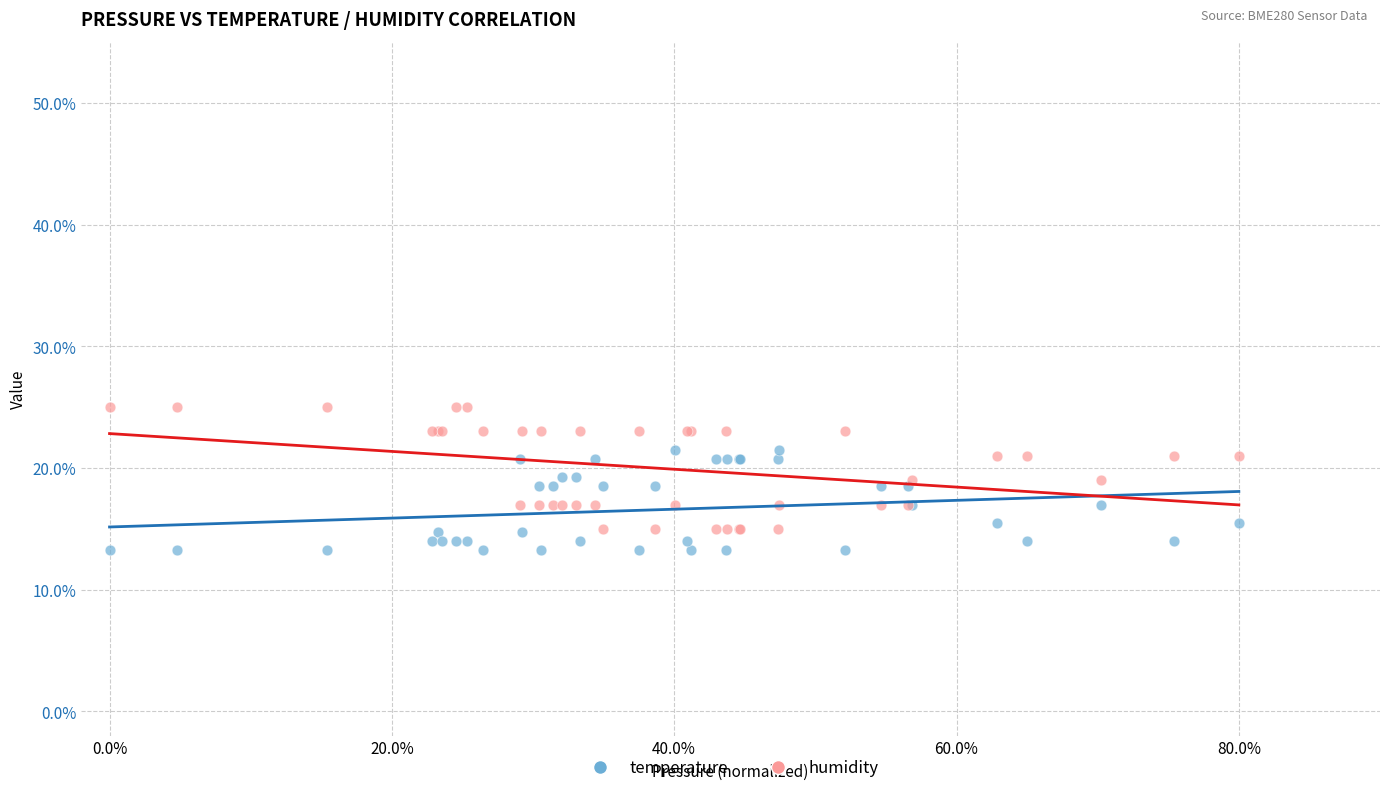

What are all the series names shown in the legend?

temperature, humidity